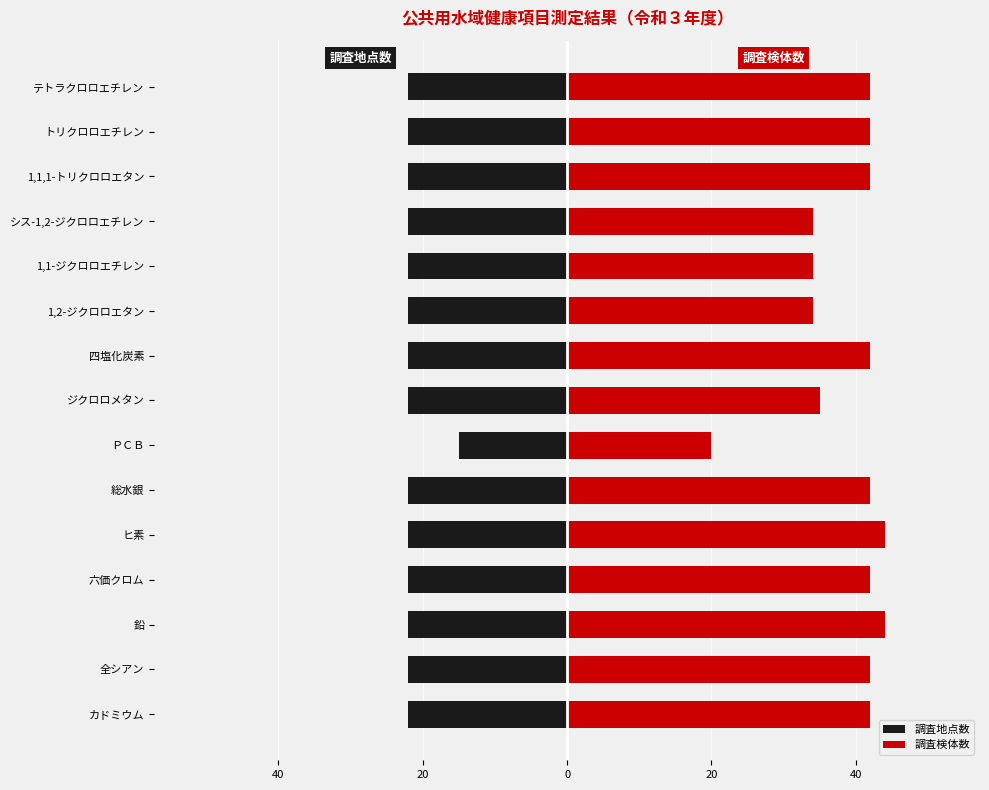

Count the number of data series in this chart.

2